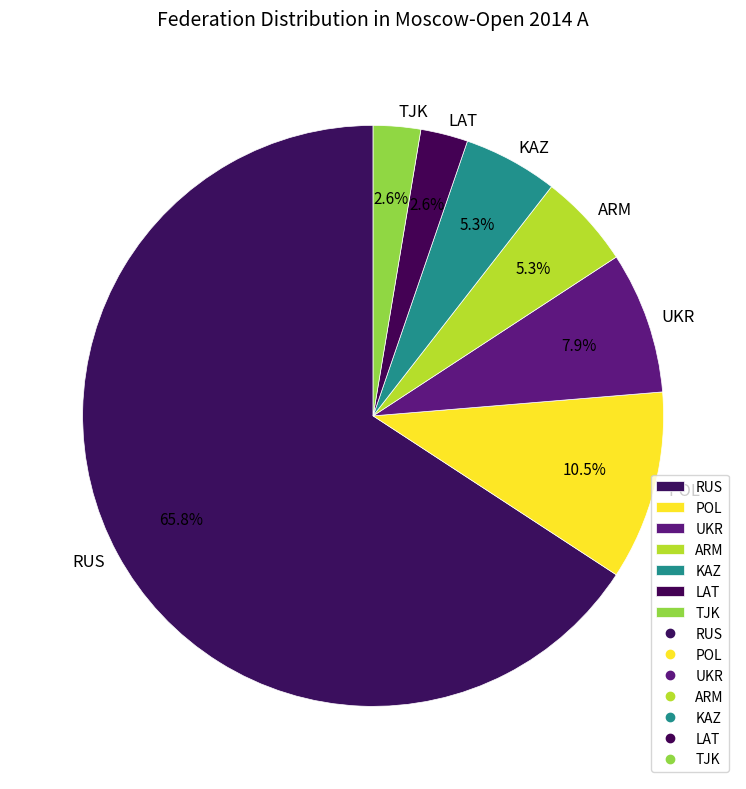

Between POL and RUS, which is larger?

RUS